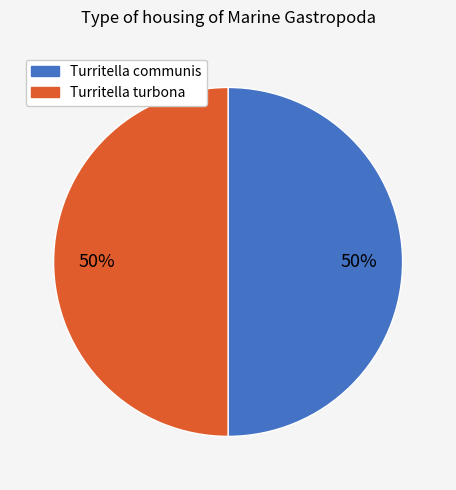

Approximately how many times larger is the value at Turritella turbona compared to Turritella communis?

1.0